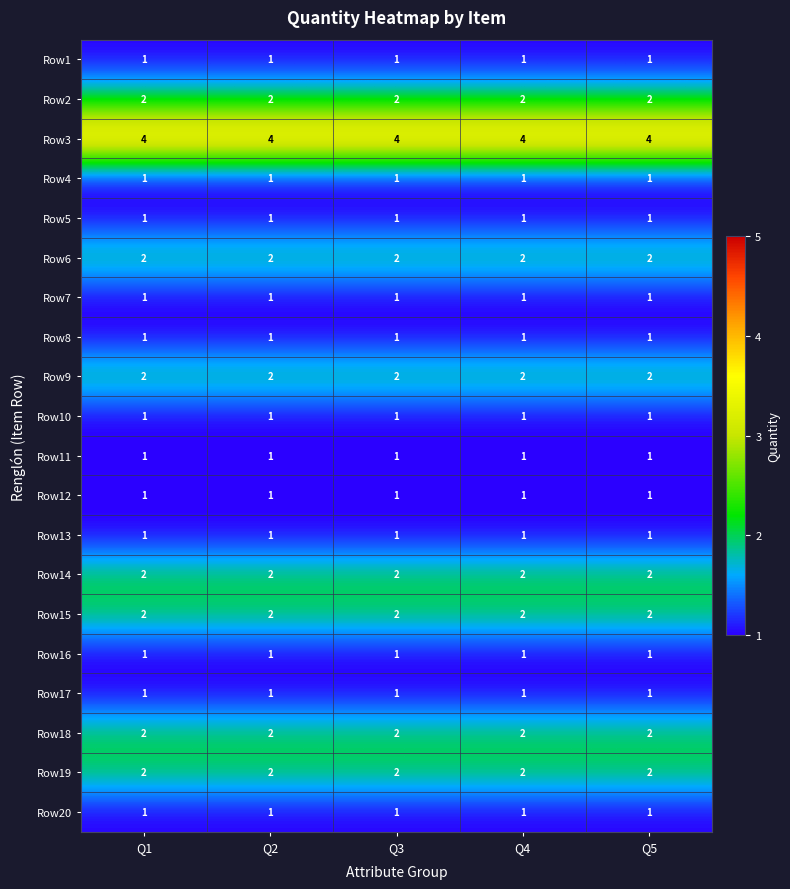

What is the sum of all Row11 values?

5